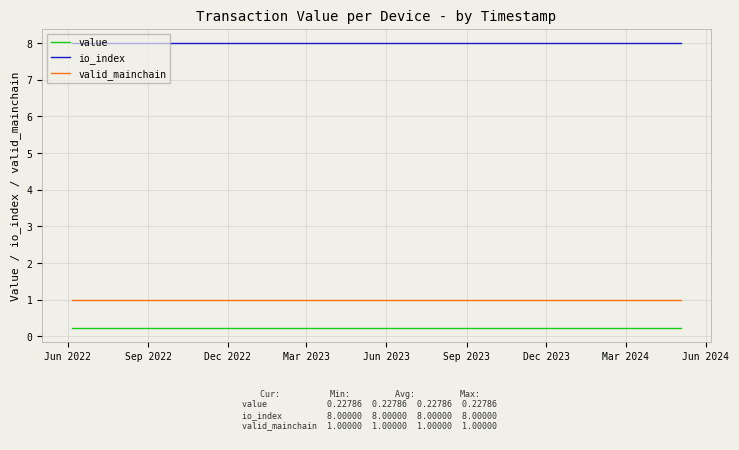

True or false: io_index and valid_mainchain intersect in this chart.

False